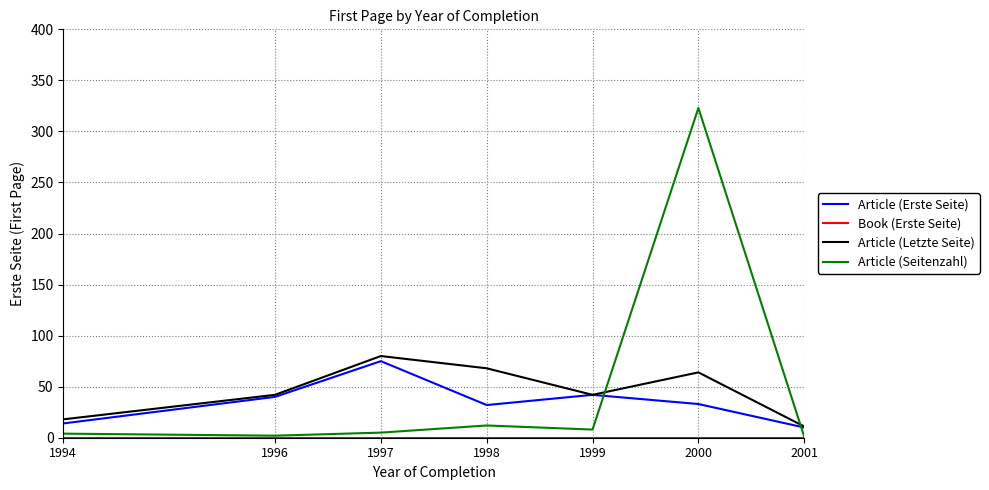

True or false: Article (Seitenzahl) has a value of 113 at 2000.

False